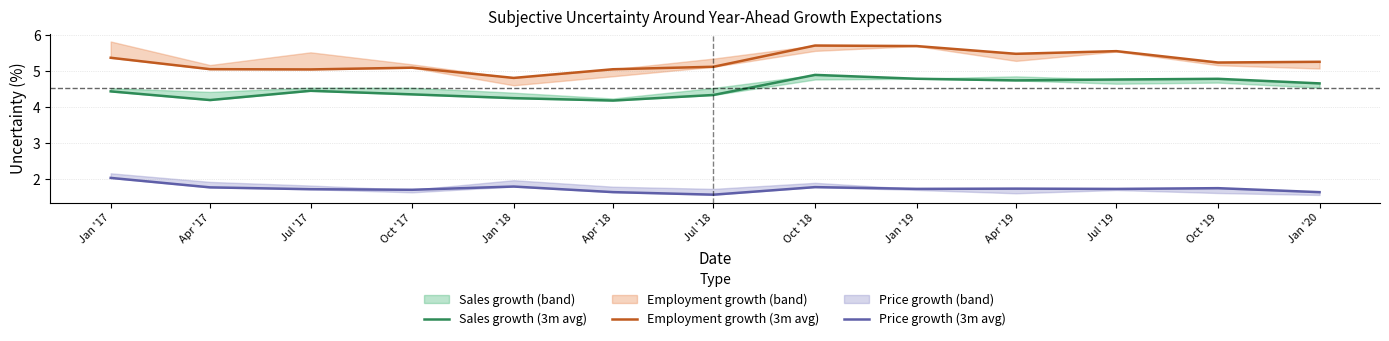

The value of Sales growth (3m avg) at Jan '20 is 6.5. True or false?

False